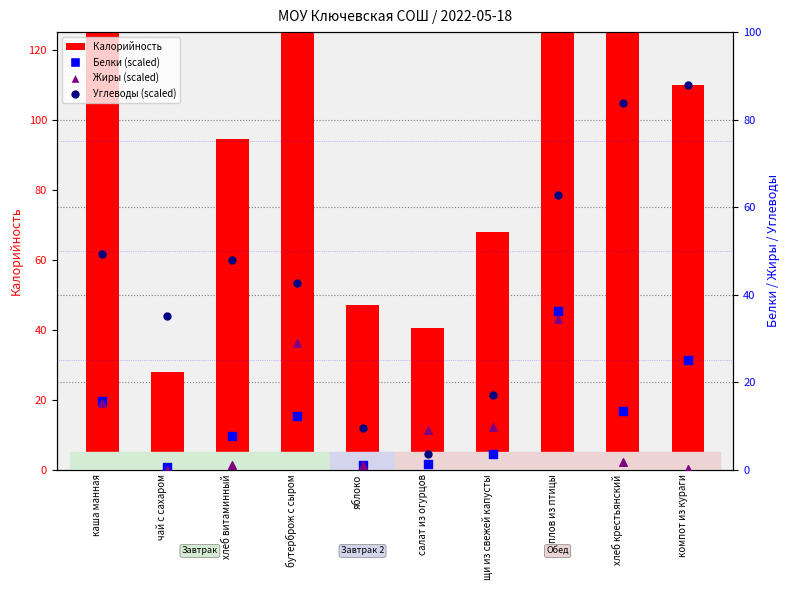

At which category is the sum across all series the highest?

плов из птицы